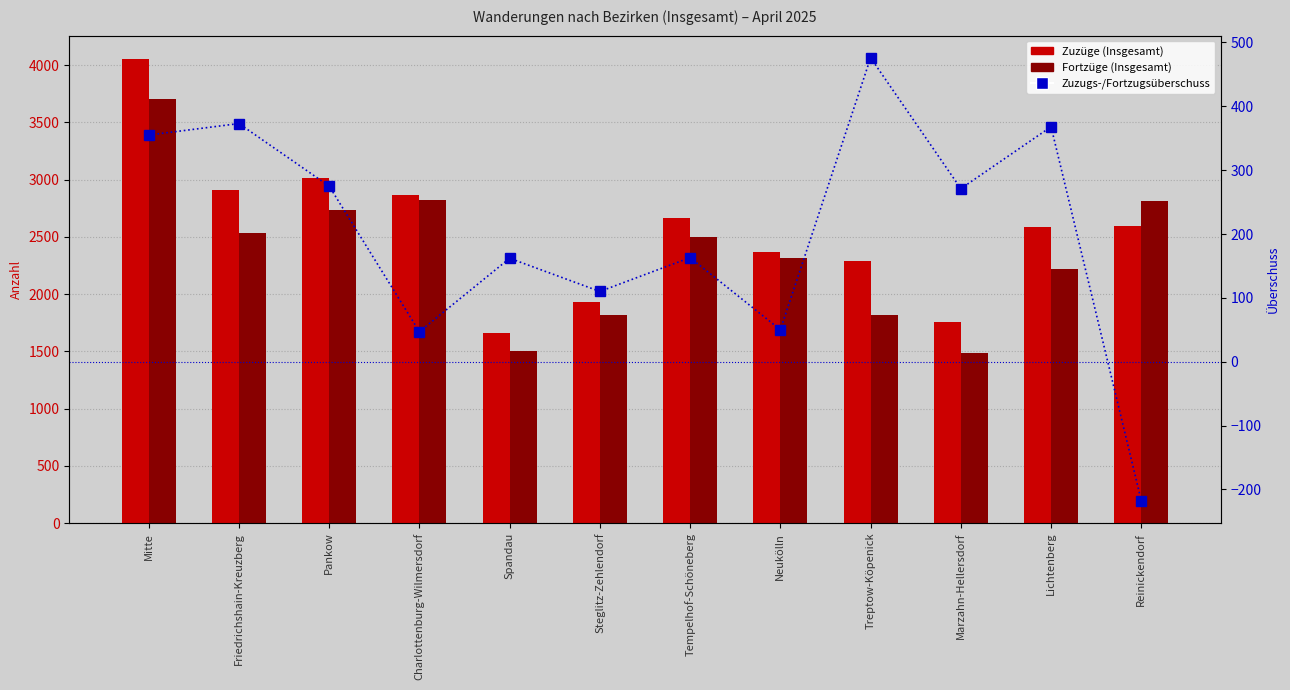

Which series changed the most between Mitte and Spandau?

Zuzüge (Insgesamt)